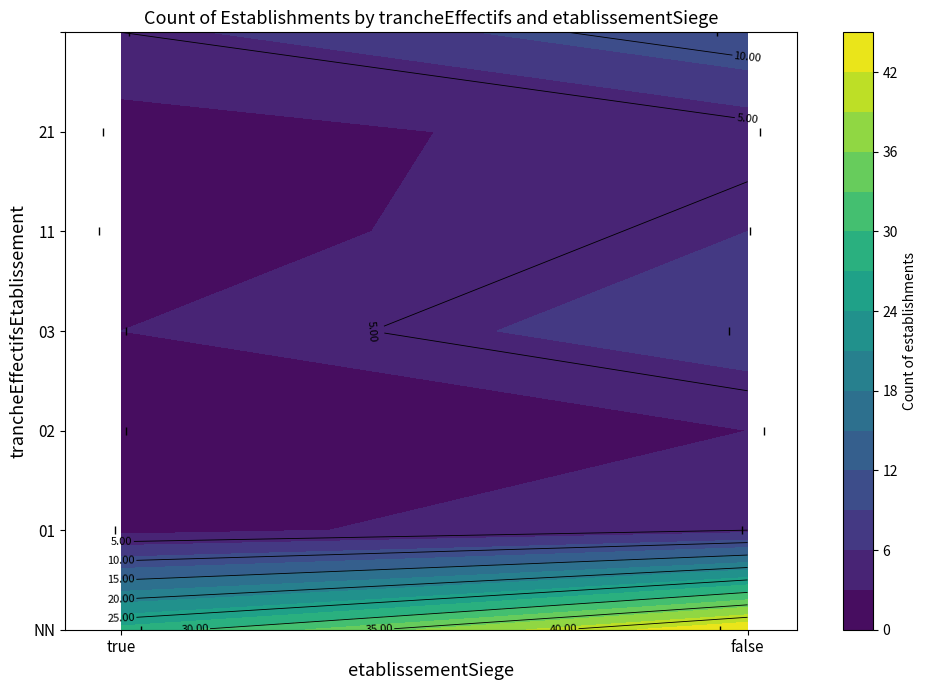

How many positive values are there?

6